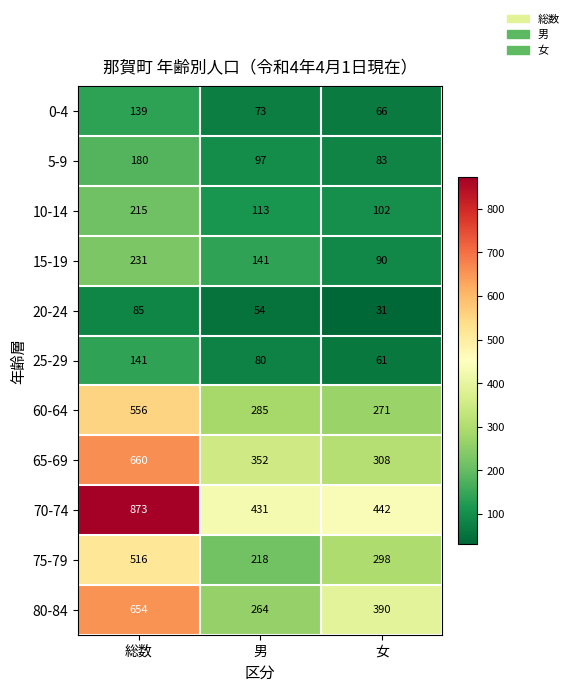

Which series has the widest spread of values?

70-74